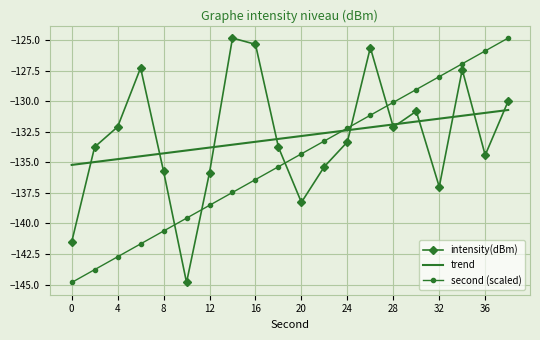

What is the average value of the trend series?

-133.0